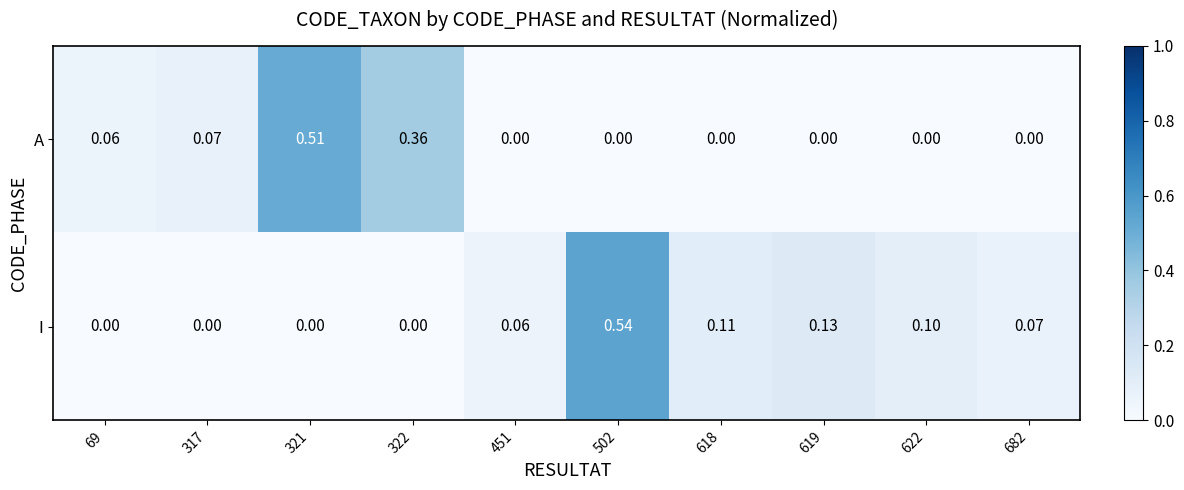

How many categories are shown in the chart?

10